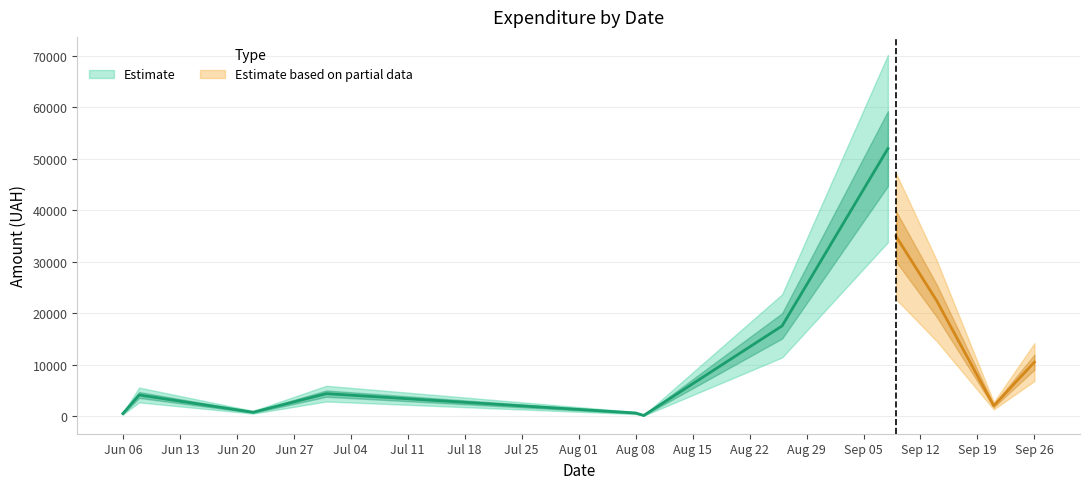

Is it true that the value at 20 is 9990.0?

True